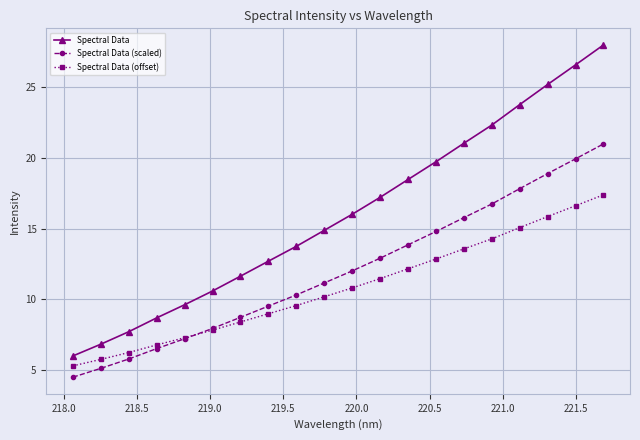

Does the chart have visible grid lines?

Yes